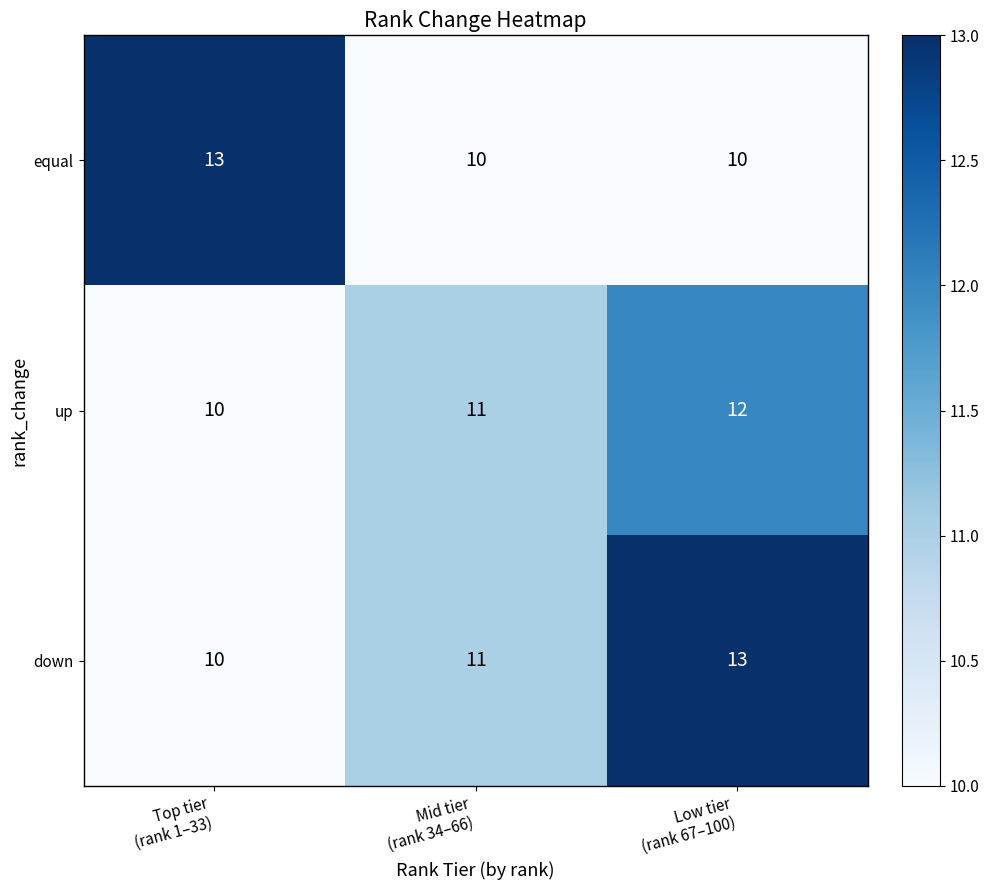

What is the sum of all down values?

34